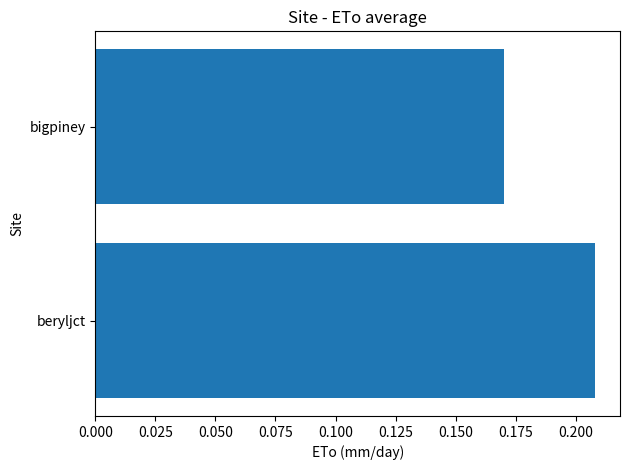

What is the sum of all values?

0.4